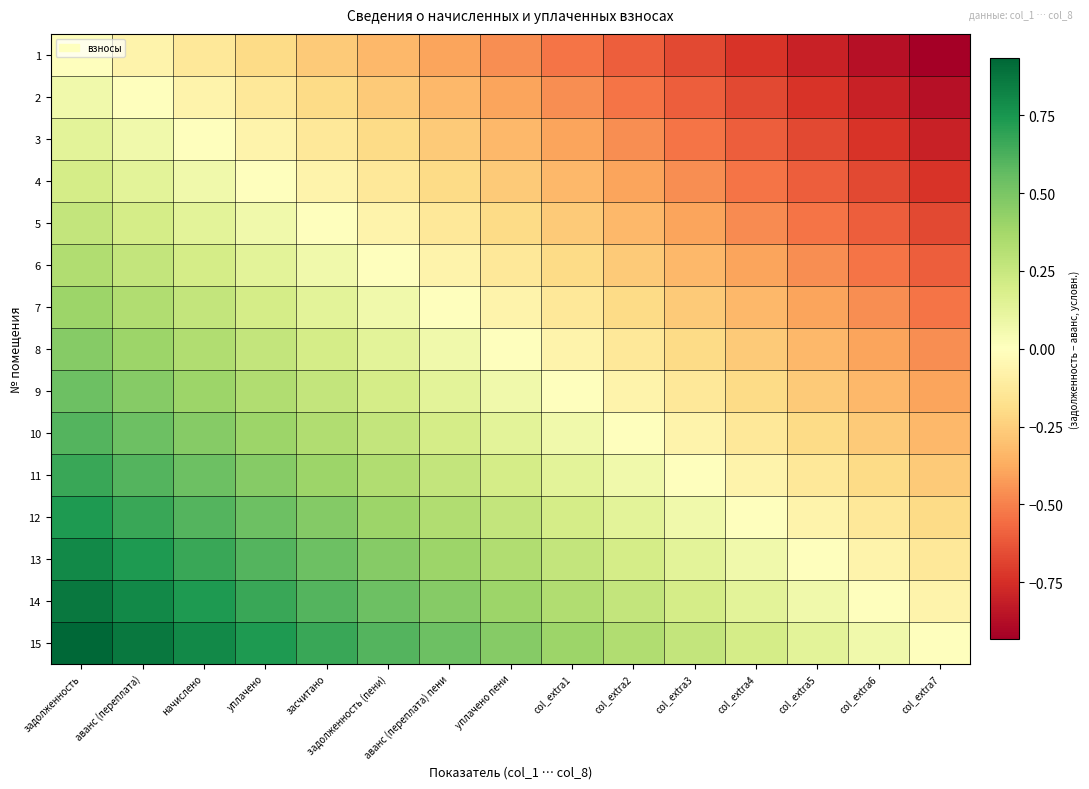

Reading left to right, what are all the values shown in this chart?

1: задолженность=0.0	аванс (переплата)=-0.1	начислено=-0.1	уплачено=-0.2	засчитано=-0.3	задолженность (пени)=-0.3	аванс (переплата) пени=-0.4	уплачено пени=-0.5	col_extra1=-0.5	col_extra2=-0.6	col_extra3=-0.7	col_extra4=-0.7	col_extra5=-0.8	col_extra6=-0.9	col_extra7=-0.9
2: задолженность=0.1	аванс (переплата)=0.0	начислено=-0.1	уплачено=-0.1	засчитано=-0.2	задолженность (пени)=-0.3	аванс (переплата) пени=-0.3	уплачено пени=-0.4	col_extra1=-0.5	col_extra2=-0.5	col_extra3=-0.6	col_extra4=-0.7	col_extra5=-0.7	col_extra6=-0.8	col_extra7=-0.9
3: задолженность=0.1	аванс (переплата)=0.1	начислено=0.0	уплачено=-0.1	засчитано=-0.1	задолженность (пени)=-0.2	аванс (переплата) пени=-0.3	уплачено пени=-0.3	col_extra1=-0.4	col_extra2=-0.5	col_extra3=-0.5	col_extra4=-0.6	col_extra5=-0.7	col_extra6=-0.7	col_extra7=-0.8
4: задолженность=0.2	аванс (переплата)=0.1	начислено=0.1	уплачено=0.0	засчитано=-0.1	задолженность (пени)=-0.1	аванс (переплата) пени=-0.2	уплачено пени=-0.3	col_extra1=-0.3	col_extra2=-0.4	col_extra3=-0.5	col_extra4=-0.5	col_extra5=-0.6	col_extra6=-0.7	col_extra7=-0.7
5: задолженность=0.3	аванс (переплата)=0.2	начислено=0.1	уплачено=0.1	засчитано=0.0	задолженность (пени)=-0.1	аванс (переплата) пени=-0.1	уплачено пени=-0.2	col_extra1=-0.3	col_extra2=-0.3	col_extra3=-0.4	col_extra4=-0.5	col_extra5=-0.5	col_extra6=-0.6	col_extra7=-0.7
6: задолженность=0.3	аванс (переплата)=0.3	начислено=0.2	уплачено=0.1	засчитано=0.1	задолженность (пени)=0.0	аванс (переплата) пени=-0.1	уплачено пени=-0.1	col_extra1=-0.2	col_extra2=-0.3	col_extra3=-0.3	col_extra4=-0.4	col_extra5=-0.5	col_extra6=-0.5	col_extra7=-0.6
7: задолженность=0.4	аванс (переплата)=0.3	начислено=0.3	уплачено=0.2	засчитано=0.1	задолженность (пени)=0.1	аванс (переплата) пени=0.0	уплачено пени=-0.1	col_extra1=-0.1	col_extra2=-0.2	col_extra3=-0.3	col_extra4=-0.3	col_extra5=-0.4	col_extra6=-0.5	col_extra7=-0.5
8: задолженность=0.5	аванс (переплата)=0.4	начислено=0.3	уплачено=0.3	засчитано=0.2	задолженность (пени)=0.1	аванс (переплата) пени=0.1	уплачено пени=0.0	col_extra1=-0.1	col_extra2=-0.1	col_extra3=-0.2	col_extra4=-0.3	col_extra5=-0.3	col_extra6=-0.4	col_extra7=-0.5
9: задолженность=0.5	аванс (переплата)=0.5	начислено=0.4	уплачено=0.3	засчитано=0.3	задолженность (пени)=0.2	аванс (переплата) пени=0.1	уплачено пени=0.1	col_extra1=0.0	col_extra2=-0.1	col_extra3=-0.1	col_extra4=-0.2	col_extra5=-0.3	col_extra6=-0.3	col_extra7=-0.4
10: задолженность=0.6	аванс (переплата)=0.5	начислено=0.5	уплачено=0.4	засчитано=0.3	задолженность (пени)=0.3	аванс (переплата) пени=0.2	уплачено пени=0.1	col_extra1=0.1	col_extra2=0.0	col_extra3=-0.1	col_extra4=-0.1	col_extra5=-0.2	col_extra6=-0.3	col_extra7=-0.3
11: задолженность=0.7	аванс (переплата)=0.6	начислено=0.5	уплачено=0.5	засчитано=0.4	задолженность (пени)=0.3	аванс (переплата) пени=0.3	уплачено пени=0.2	col_extra1=0.1	col_extra2=0.1	col_extra3=0.0	col_extra4=-0.1	col_extra5=-0.1	col_extra6=-0.2	col_extra7=-0.3
12: задолженность=0.7	аванс (переплата)=0.7	начислено=0.6	уплачено=0.5	засчитано=0.5	задолженность (пени)=0.4	аванс (переплата) пени=0.3	уплачено пени=0.3	col_extra1=0.2	col_extra2=0.1	col_extra3=0.1	col_extra4=0.0	col_extra5=-0.1	col_extra6=-0.1	col_extra7=-0.2
13: задолженность=0.8	аванс (переплата)=0.7	начислено=0.7	уплачено=0.6	засчитано=0.5	задолженность (пени)=0.5	аванс (переплата) пени=0.4	уплачено пени=0.3	col_extra1=0.3	col_extra2=0.2	col_extra3=0.1	col_extra4=0.1	col_extra5=0.0	col_extra6=-0.1	col_extra7=-0.1
14: задолженность=0.9	аванс (переплата)=0.8	начислено=0.7	уплачено=0.7	засчитано=0.6	задолженность (пени)=0.5	аванс (переплата) пени=0.5	уплачено пени=0.4	col_extra1=0.3	col_extra2=0.3	col_extra3=0.2	col_extra4=0.1	col_extra5=0.1	col_extra6=0.0	col_extra7=-0.1
15: задолженность=0.9	аванс (переплата)=0.9	начислено=0.8	уплачено=0.7	засчитано=0.7	задолженность (пени)=0.6	аванс (переплата) пени=0.5	уплачено пени=0.5	col_extra1=0.4	col_extra2=0.3	col_extra3=0.3	col_extra4=0.2	col_extra5=0.1	col_extra6=0.1	col_extra7=0.0